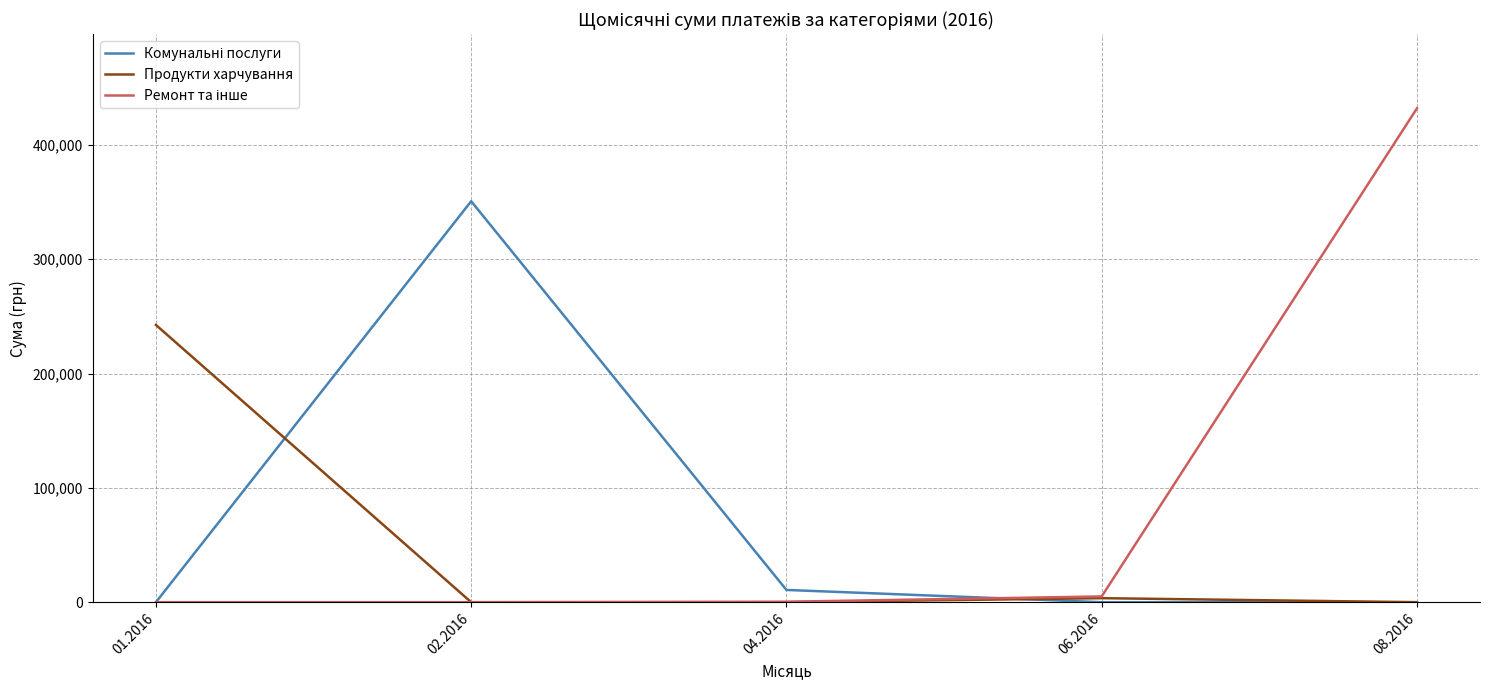

What is the spread (max minus min) of values at 01.2016?

242545.9